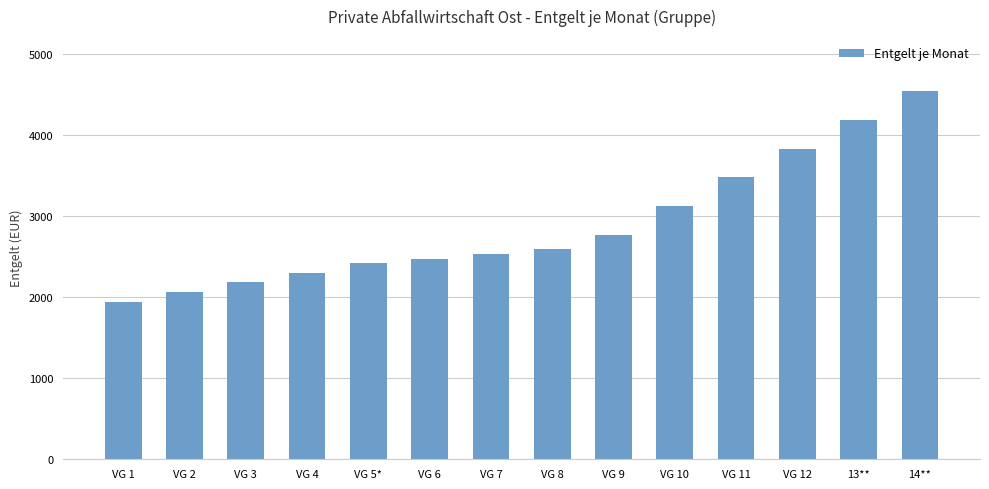

Reading left to right, transcribe all the data shown in this chart.

VG 1=1945.9	VG 2=2064.4	VG 3=2182.8	VG 4=2298.9	VG 5*=2417.3	VG 6=2465.7	VG 7=2535.8	VG 8=2593.8	VG 9=2770.2	VG 10=3125.6	VG 11=3478.5	VG 12=3831.4	13**=4186.8	14**=4539.7